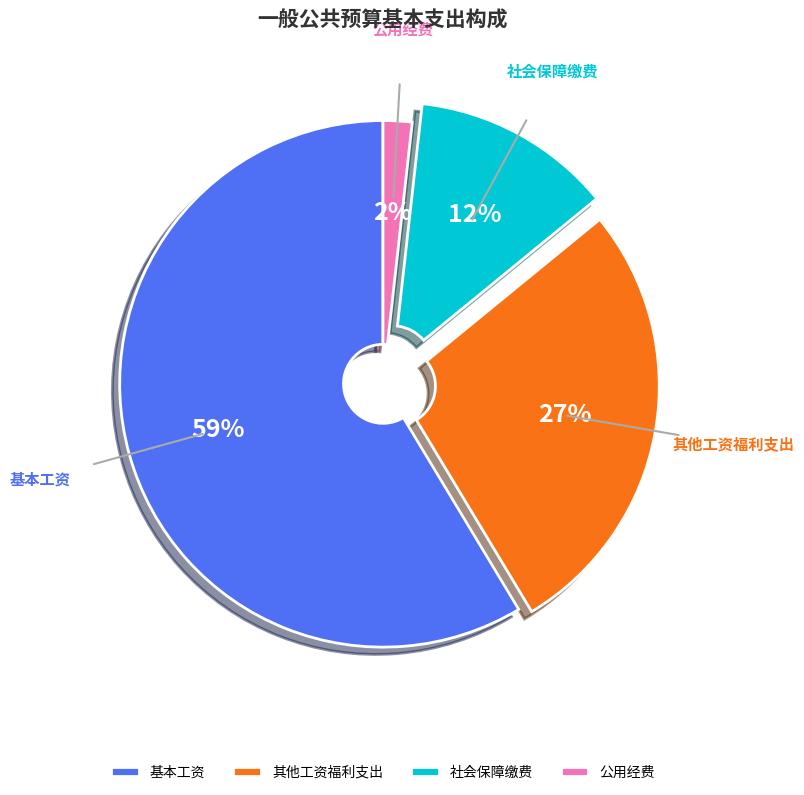

What is the largest slice in the pie chart?

基本工资